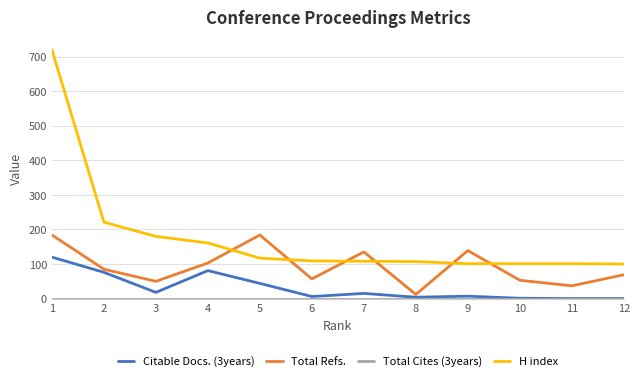

The value of H index at 12 is 100. True or false?

True